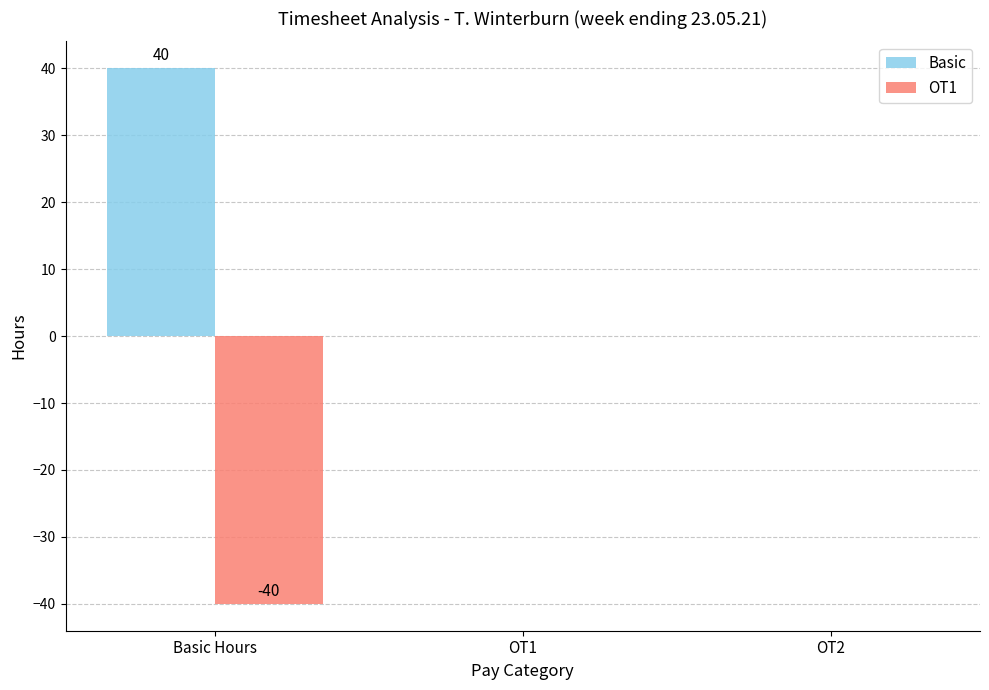

Are the bars grouped side by side (vs. stacked)?

Yes